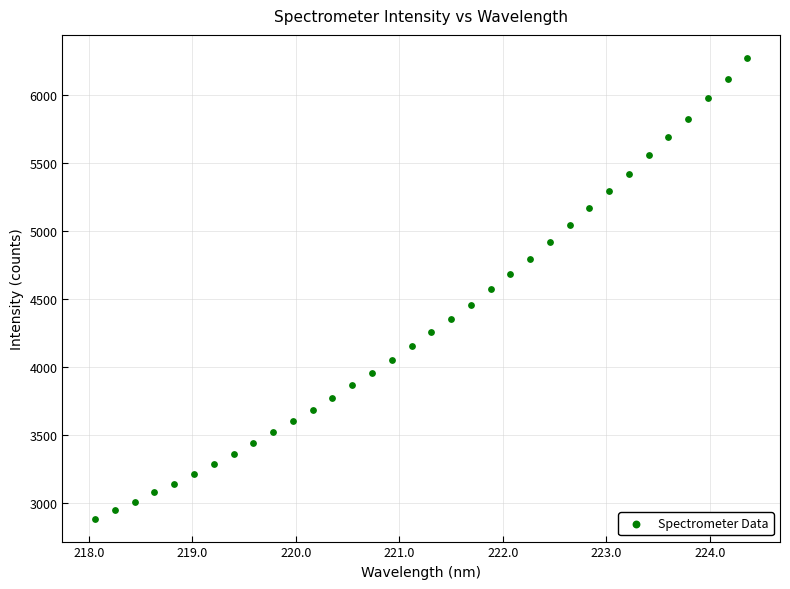

What is the range of X values (max minus min)?

6.3